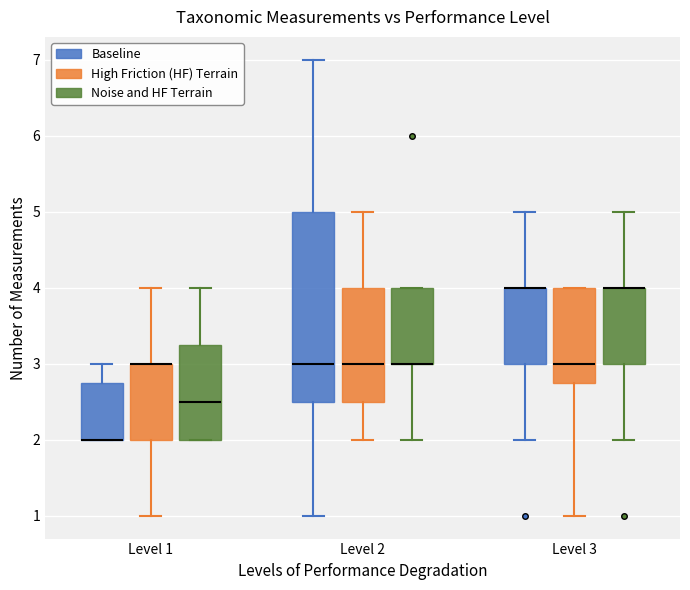

Reading left to right, transcribe this box plot: for each box, give where its median line is, the range the box spans, and where its two whiskers end, as read against the y-axis. The values are not printed on the chart, so give them approximately, as read against the axis.

Level 1 (Baseline): median 2.0 (drawn on the box's lower edge), box 2.0 to 2.8, whiskers 2.0 to 3.0
Level 1 (High Friction (HF) Terrain): median 3.0 (drawn on the box's upper edge), box 2.0 to 3.0, whiskers 1.0 to 4.0
Level 1 (Noise and HF Terrain): median 2.5, box 2.0 to 3.3, whiskers 2.0 to 4.0
Level 2 (Baseline): median 3.0, box 2.5 to 5.0, whiskers 1.0 to 7.0
Level 2 (High Friction (HF) Terrain): median 3.0, box 2.5 to 4.0, whiskers 2.0 to 5.0
Level 2 (Noise and HF Terrain): median 3.0 (drawn on the box's lower edge), box 3.0 to 4.0, whiskers 2.0 to 4.0
Level 3 (Baseline): median 4.0 (drawn on the box's upper edge), box 3.0 to 4.0, whiskers 2.0 to 5.0
Level 3 (High Friction (HF) Terrain): median 3.0, box 2.8 to 4.0, whiskers 1.0 to 4.0
Level 3 (Noise and HF Terrain): median 4.0 (drawn on the box's upper edge), box 3.0 to 4.0, whiskers 2.0 to 5.0